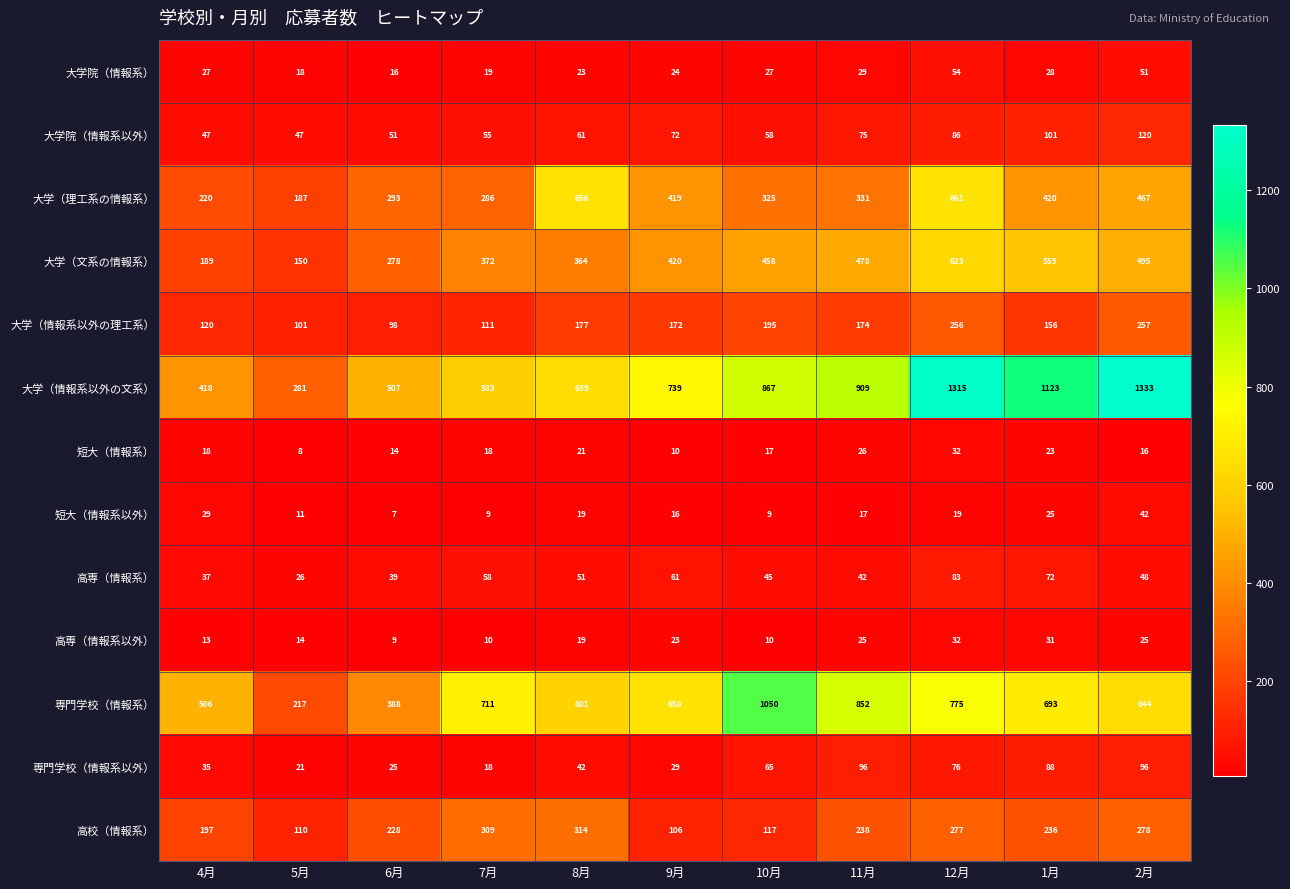

List the labels in order of 大学（情報系以外の文系） value, largest first.

2月, 12月, 1月, 11月, 10月, 9月, 8月, 7月, 6月, 4月, 5月